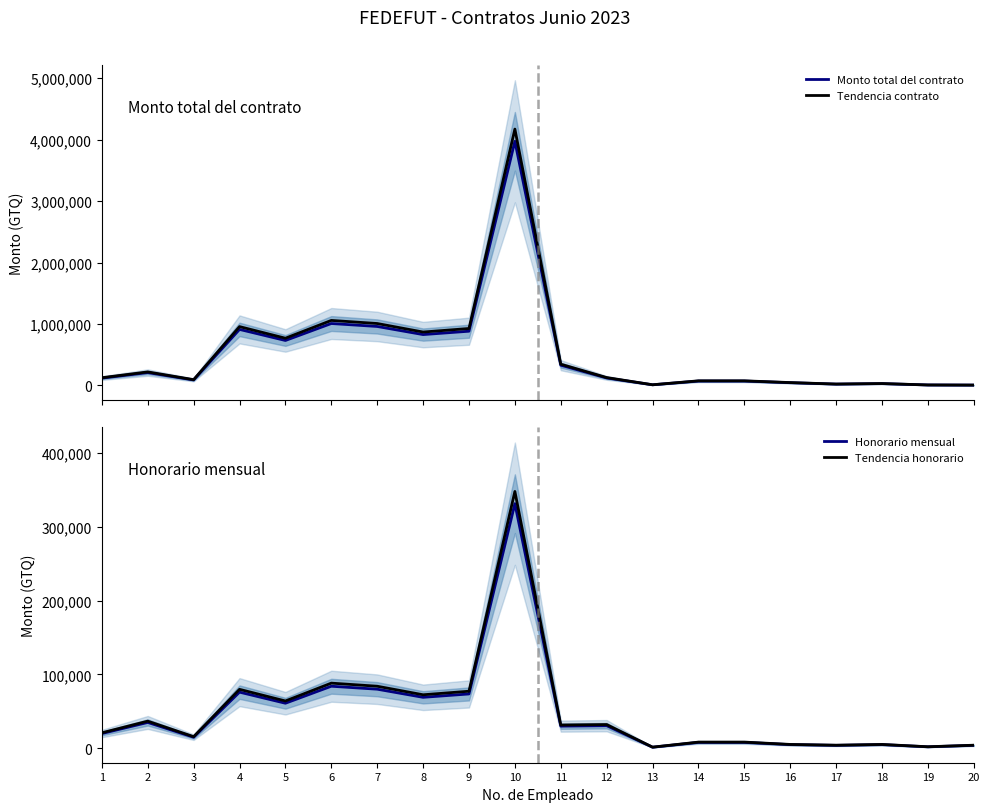

At which category is the sum across all series the highest?

10